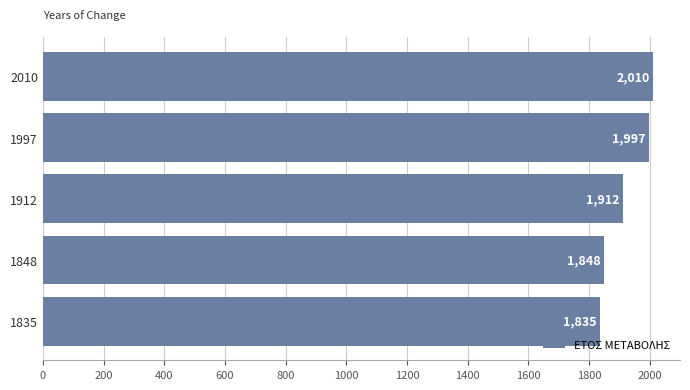

How many categories are shown in the chart?

5